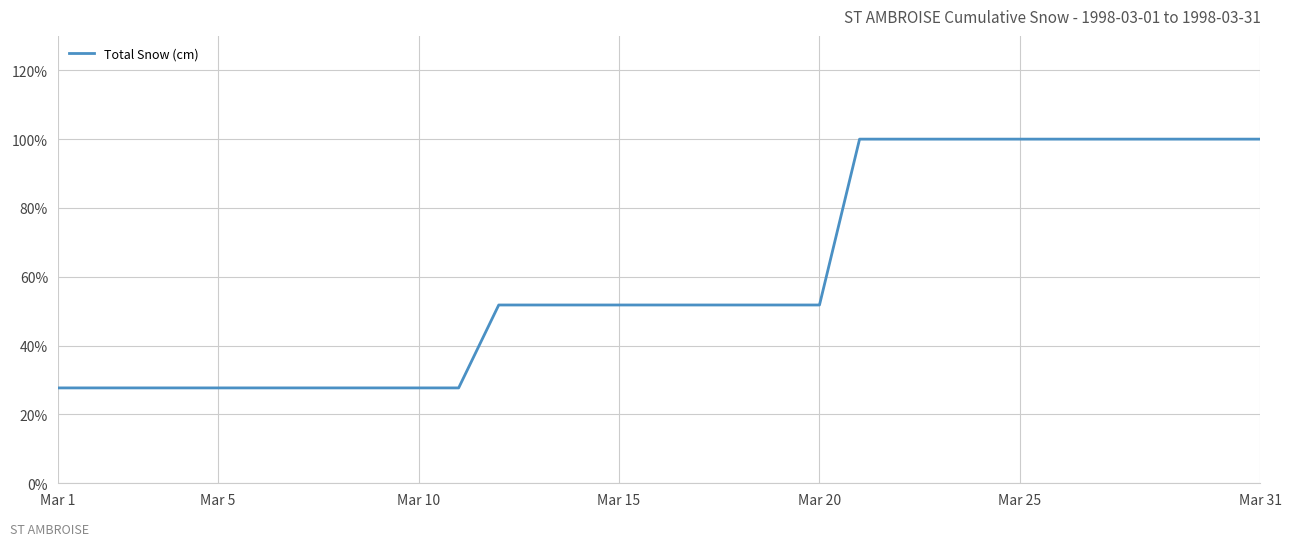

What is the difference between the maximum and minimum values?

72.3